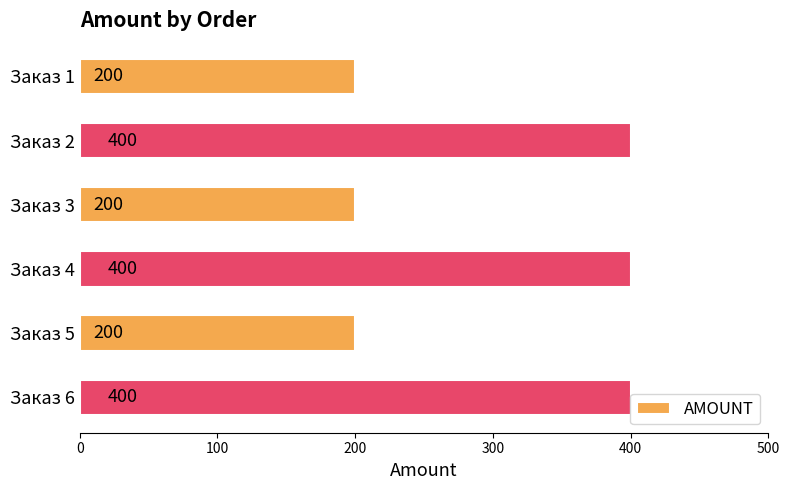

What is the difference between the maximum and second lowest values?

200